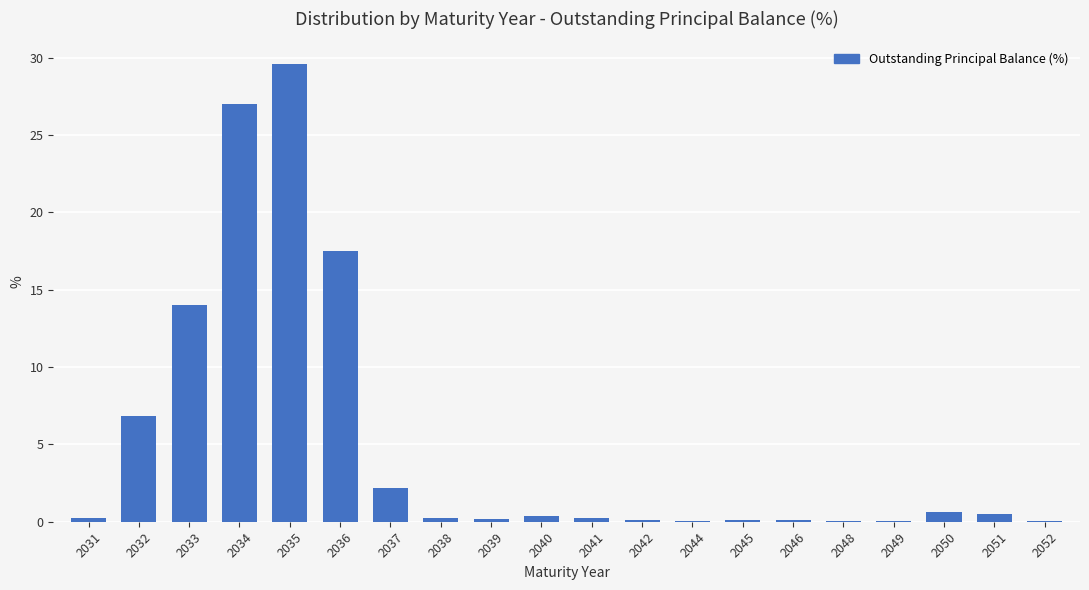

True or false: the data shows 0.5 at 2051.

True